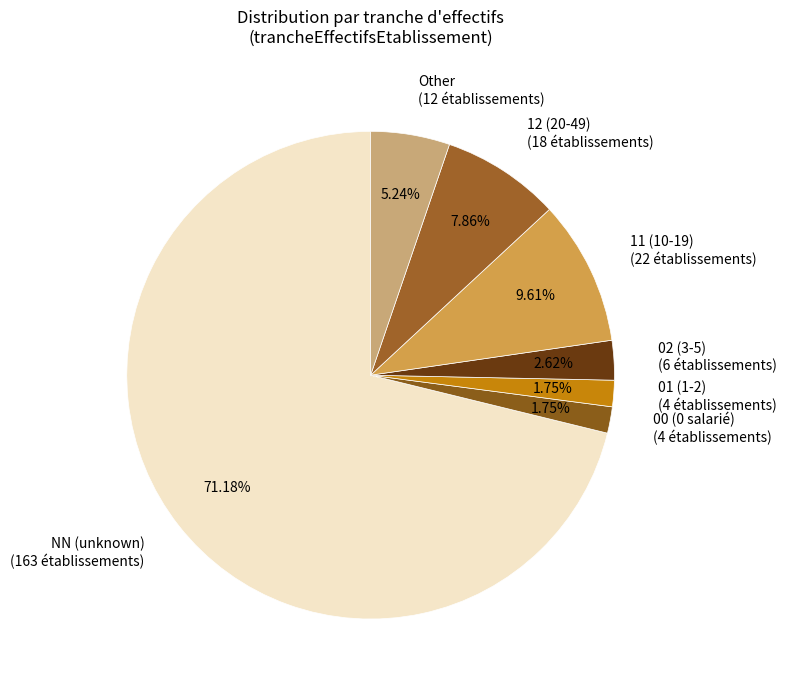

Is 11 (10-19) (22 établissements) the majority of the pie?

No